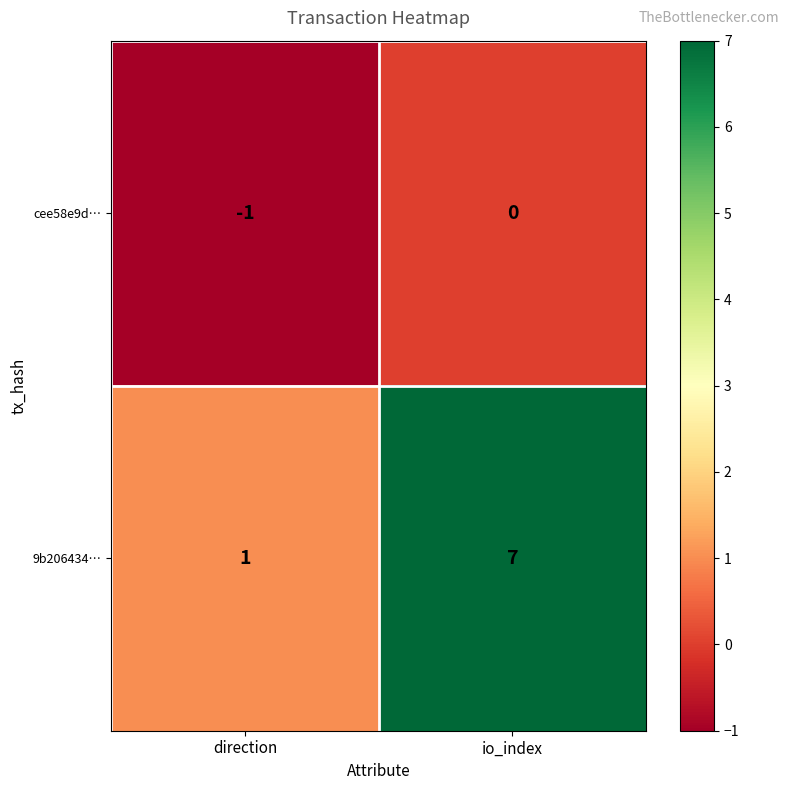

Which series has the widest spread of values?

9b206434…